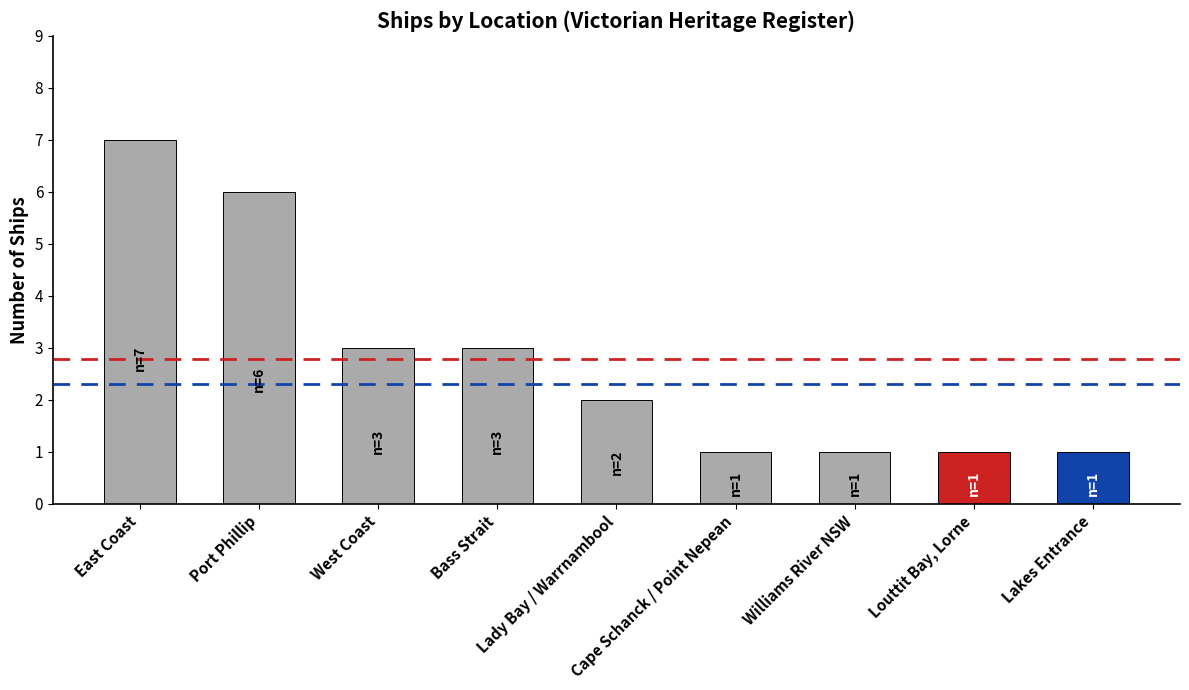

What is the label of the 2nd bar from the right?

Louttit Bay, Lorne